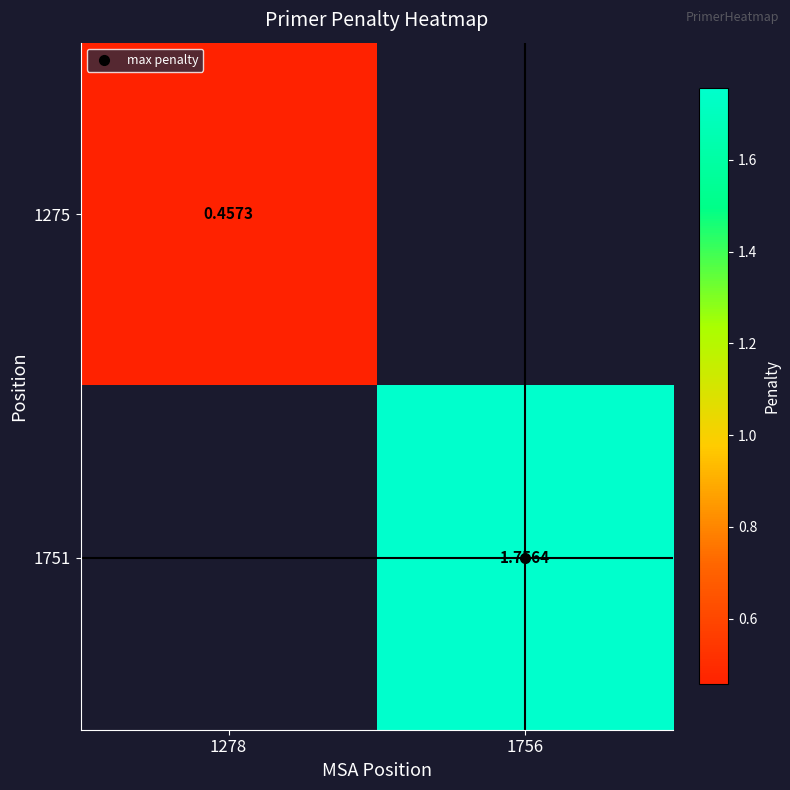

What is the minimum value shown in the chart?

0.5